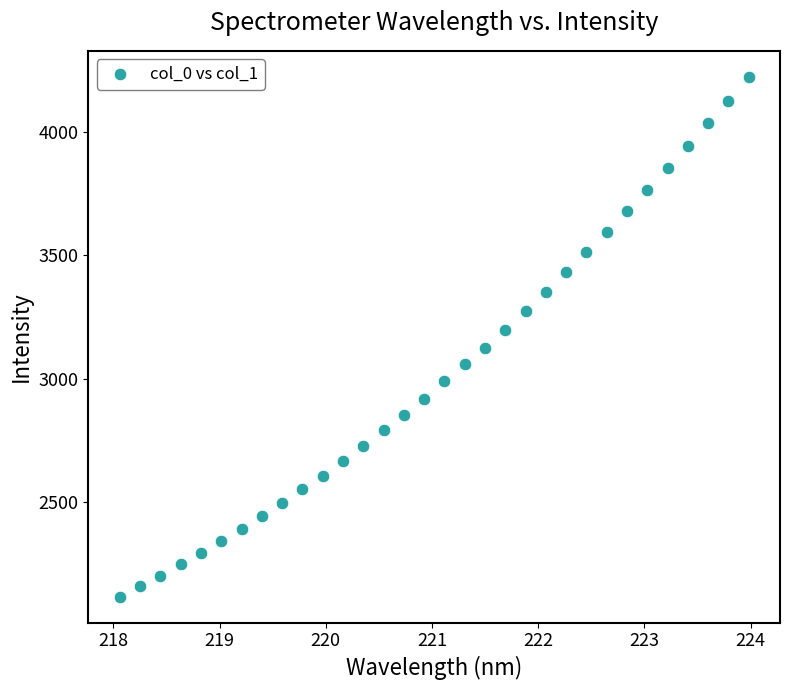

What is the range of Y values (max minus min)?

2111.8